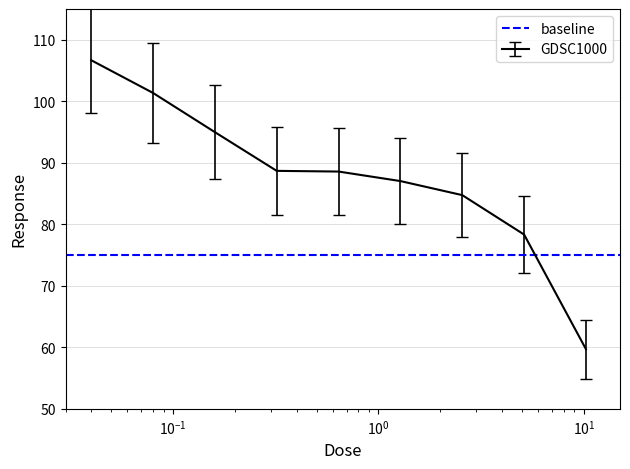

Reading left to right, extract all data points from this chart.

0.04=106.7	0.08=101.4	0.16=95.0	0.32=88.7	0.64=88.6	1.28=87.0	2.56=84.7	5.12=78.3	10.24=59.7